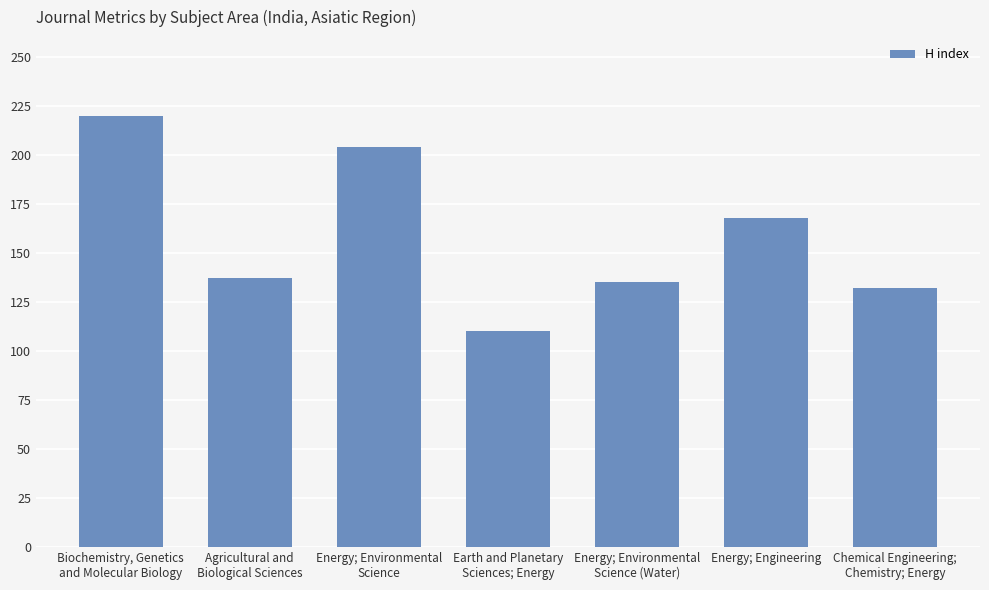

Rank the categories by value from highest to lowest.

Biochemistry, Genetics
and Molecular Biology, Energy; Environmental
Science, Energy; Engineering, Agricultural and
Biological Sciences, Energy; Environmental
Science (Water), Chemical Engineering;
Chemistry; Energy, Earth and Planetary
Sciences; Energy